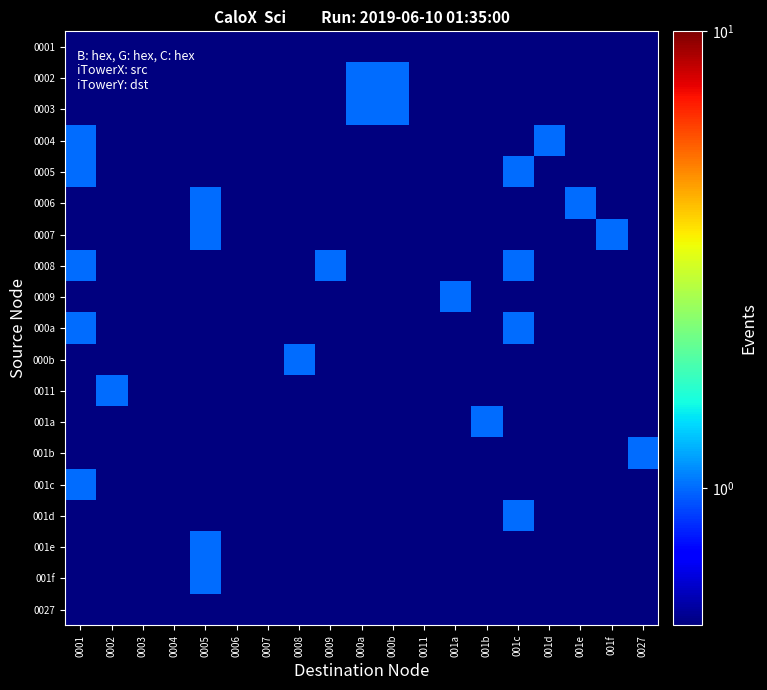

Reading right to left, transcribe all the data shown in this chart.

0001: 0027=0.0	001f=0.0	001e=0.0	001d=0.0	001c=0.0	001b=0.0	001a=0.0	0011=0.0	000b=0.0	000a=0.0	0009=0.0	0008=0.0	0007=0.0	0006=0.0	0005=0.0	0004=0.0	0003=0.0	0002=0.0	0001=0.0
0002: 0027=0.0	001f=0.0	001e=0.0	001d=0.0	001c=0.0	001b=0.0	001a=0.0	0011=0.0	000b=1.0	000a=1.0	0009=0.0	0008=0.0	0007=0.0	0006=0.0	0005=0.0	0004=0.0	0003=0.0	0002=0.0	0001=0.0
0003: 0027=0.0	001f=0.0	001e=0.0	001d=0.0	001c=0.0	001b=0.0	001a=0.0	0011=0.0	000b=1.0	000a=1.0	0009=0.0	0008=0.0	0007=0.0	0006=0.0	0005=0.0	0004=0.0	0003=0.0	0002=0.0	0001=0.0
0004: 0027=0.0	001f=0.0	001e=0.0	001d=1.0	001c=0.0	001b=0.0	001a=0.0	0011=0.0	000b=0.0	000a=0.0	0009=0.0	0008=0.0	0007=0.0	0006=0.0	0005=0.0	0004=0.0	0003=0.0	0002=0.0	0001=1.0
0005: 0027=0.0	001f=0.0	001e=0.0	001d=0.0	001c=1.0	001b=0.0	001a=0.0	0011=0.0	000b=0.0	000a=0.0	0009=0.0	0008=0.0	0007=0.0	0006=0.0	0005=0.0	0004=0.0	0003=0.0	0002=0.0	0001=1.0
0006: 0027=0.0	001f=0.0	001e=1.0	001d=0.0	001c=0.0	001b=0.0	001a=0.0	0011=0.0	000b=0.0	000a=0.0	0009=0.0	0008=0.0	0007=0.0	0006=0.0	0005=1.0	0004=0.0	0003=0.0	0002=0.0	0001=0.0
0007: 0027=0.0	001f=1.0	001e=0.0	001d=0.0	001c=0.0	001b=0.0	001a=0.0	0011=0.0	000b=0.0	000a=0.0	0009=0.0	0008=0.0	0007=0.0	0006=0.0	0005=1.0	0004=0.0	0003=0.0	0002=0.0	0001=0.0
0008: 0027=0.0	001f=0.0	001e=0.0	001d=0.0	001c=1.0	001b=0.0	001a=0.0	0011=0.0	000b=0.0	000a=0.0	0009=1.0	0008=0.0	0007=0.0	0006=0.0	0005=0.0	0004=0.0	0003=0.0	0002=0.0	0001=1.0
0009: 0027=0.0	001f=0.0	001e=0.0	001d=0.0	001c=0.0	001b=0.0	001a=1.0	0011=0.0	000b=0.0	000a=0.0	0009=0.0	0008=0.0	0007=0.0	0006=0.0	0005=0.0	0004=0.0	0003=0.0	0002=0.0	0001=0.0
000a: 0027=0.0	001f=0.0	001e=0.0	001d=0.0	001c=1.0	001b=0.0	001a=0.0	0011=0.0	000b=0.0	000a=0.0	0009=0.0	0008=0.0	0007=0.0	0006=0.0	0005=0.0	0004=0.0	0003=0.0	0002=0.0	0001=1.0
000b: 0027=0.0	001f=0.0	001e=0.0	001d=0.0	001c=0.0	001b=0.0	001a=0.0	0011=0.0	000b=0.0	000a=0.0	0009=0.0	0008=1.0	0007=0.0	0006=0.0	0005=0.0	0004=0.0	0003=0.0	0002=0.0	0001=0.0
0011: 0027=0.0	001f=0.0	001e=0.0	001d=0.0	001c=0.0	001b=0.0	001a=0.0	0011=0.0	000b=0.0	000a=0.0	0009=0.0	0008=0.0	0007=0.0	0006=0.0	0005=0.0	0004=0.0	0003=0.0	0002=1.0	0001=0.0
001a: 0027=0.0	001f=0.0	001e=0.0	001d=0.0	001c=0.0	001b=1.0	001a=0.0	0011=0.0	000b=0.0	000a=0.0	0009=0.0	0008=0.0	0007=0.0	0006=0.0	0005=0.0	0004=0.0	0003=0.0	0002=0.0	0001=0.0
001b: 0027=1.0	001f=0.0	001e=0.0	001d=0.0	001c=0.0	001b=0.0	001a=0.0	0011=0.0	000b=0.0	000a=0.0	0009=0.0	0008=0.0	0007=0.0	0006=0.0	0005=0.0	0004=0.0	0003=0.0	0002=0.0	0001=0.0
001c: 0027=0.0	001f=0.0	001e=0.0	001d=0.0	001c=0.0	001b=0.0	001a=0.0	0011=0.0	000b=0.0	000a=0.0	0009=0.0	0008=0.0	0007=0.0	0006=0.0	0005=0.0	0004=0.0	0003=0.0	0002=0.0	0001=1.0
001d: 0027=0.0	001f=0.0	001e=0.0	001d=0.0	001c=1.0	001b=0.0	001a=0.0	0011=0.0	000b=0.0	000a=0.0	0009=0.0	0008=0.0	0007=0.0	0006=0.0	0005=0.0	0004=0.0	0003=0.0	0002=0.0	0001=0.0
001e: 0027=0.0	001f=0.0	001e=0.0	001d=0.0	001c=0.0	001b=0.0	001a=0.0	0011=0.0	000b=0.0	000a=0.0	0009=0.0	0008=0.0	0007=0.0	0006=0.0	0005=1.0	0004=0.0	0003=0.0	0002=0.0	0001=0.0
001f: 0027=0.0	001f=0.0	001e=0.0	001d=0.0	001c=0.0	001b=0.0	001a=0.0	0011=0.0	000b=0.0	000a=0.0	0009=0.0	0008=0.0	0007=0.0	0006=0.0	0005=1.0	0004=0.0	0003=0.0	0002=0.0	0001=0.0
0027: 0027=0.0	001f=0.0	001e=0.0	001d=0.0	001c=0.0	001b=0.0	001a=0.0	0011=0.0	000b=0.0	000a=0.0	0009=0.0	0008=0.0	0007=0.0	0006=0.0	0005=0.0	0004=0.0	0003=0.0	0002=0.0	0001=0.0